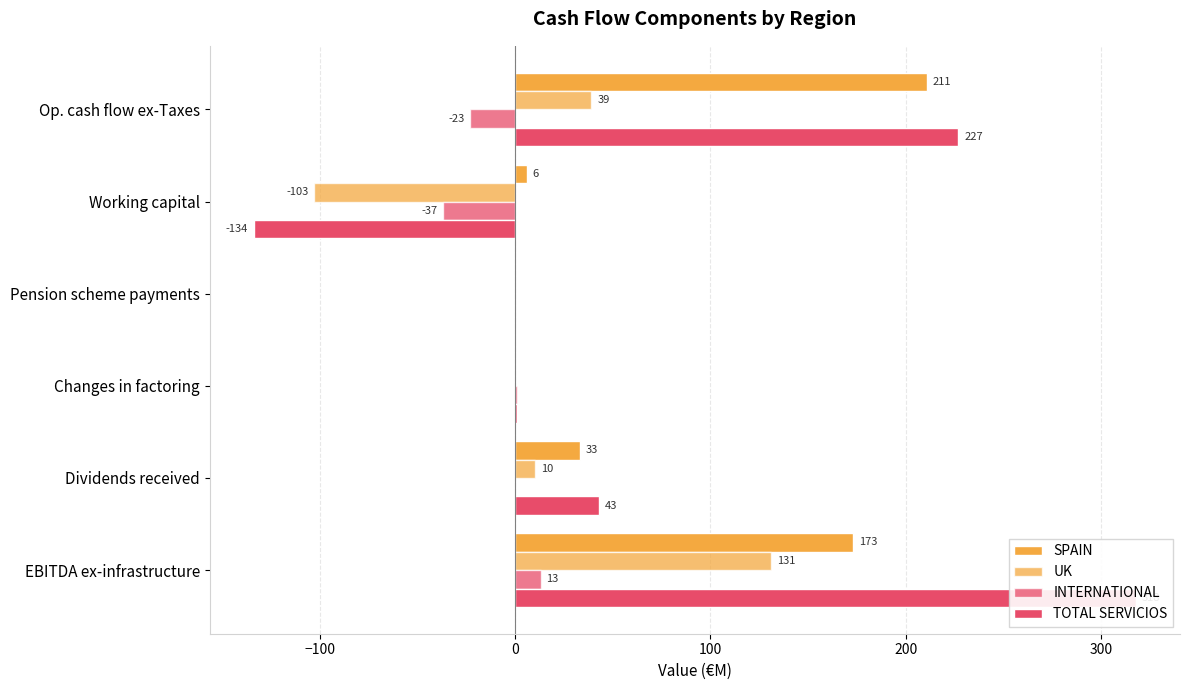

Is it true that INTERNATIONAL equals 2 at Changes in factoring?

False